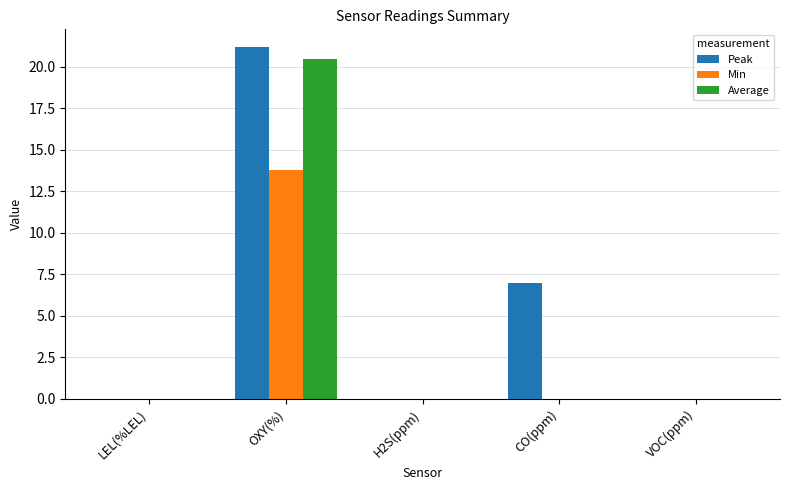

Count the number of categories in the chart.

5